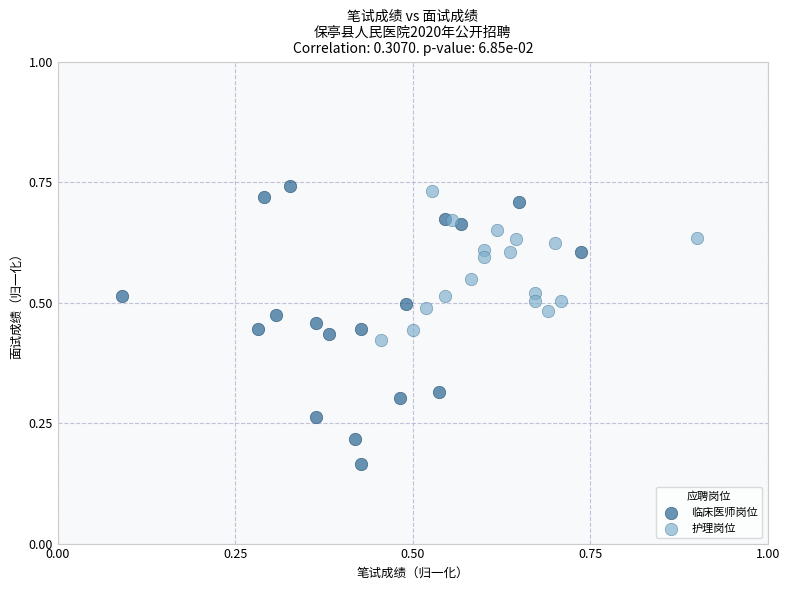

Which series has the widest spread of Y values?

临床医师岗位